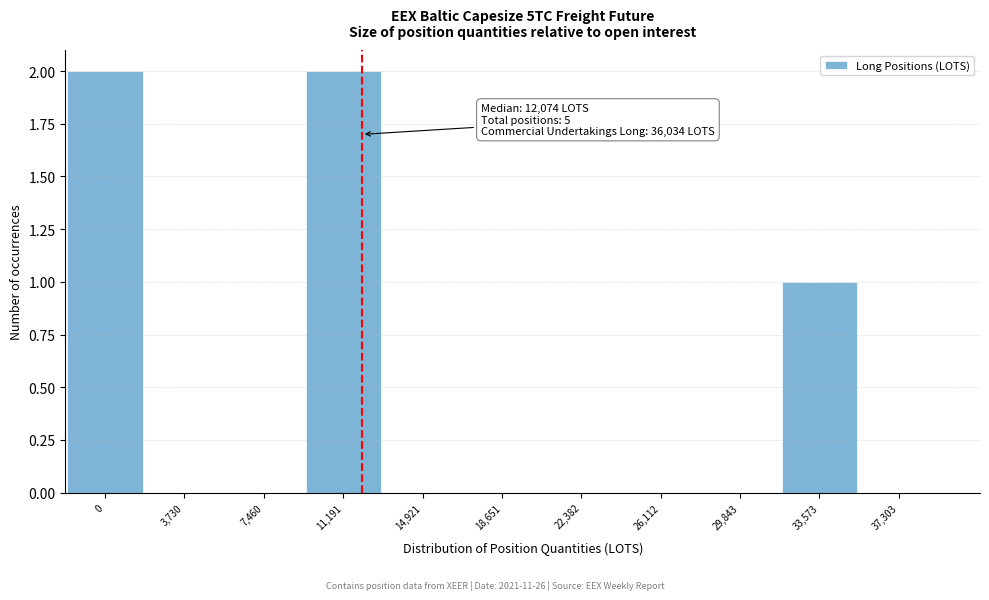

Reading left to right, what are all the values shown in this chart?

0=2	3,730=0	7,460=0	11,191=2	14,921=0	18,651=0	22,382=0	26,112=0	29,843=0	33,573=1	37,303=0